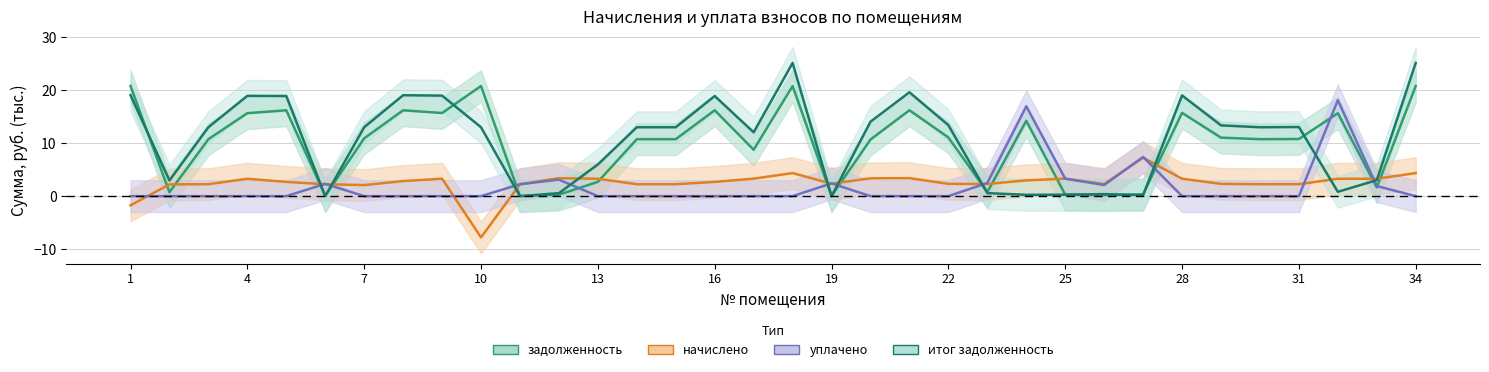

True or false: задолженность and уплачено cross at least once.

True